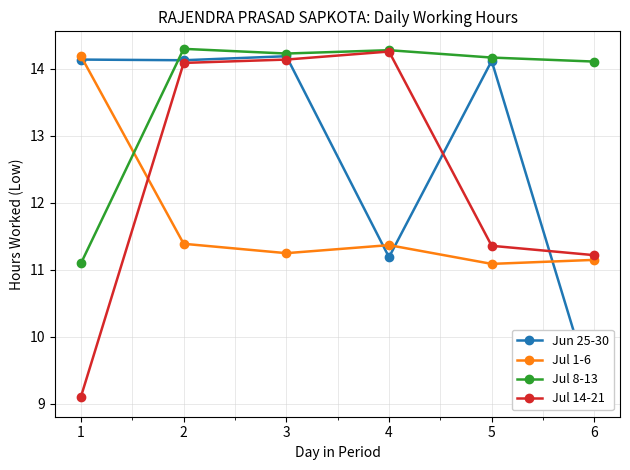

Which series has the largest range (max minus min)?

Jul 14-21